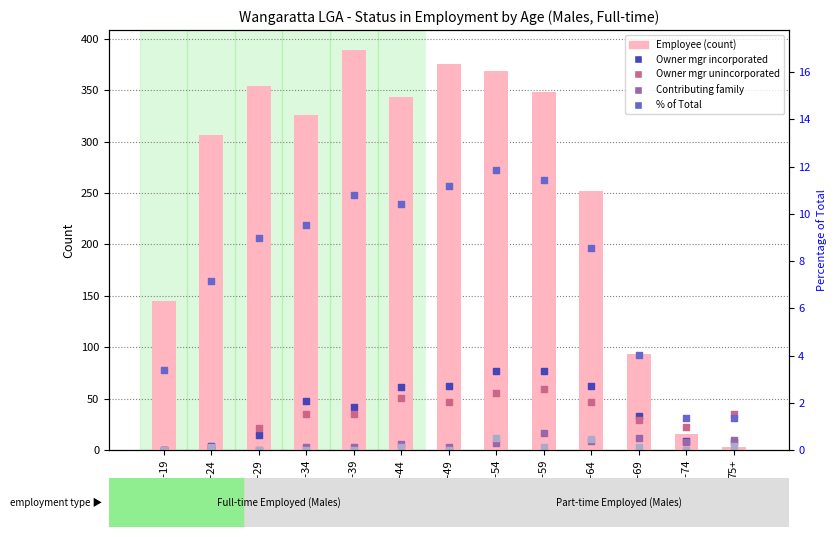

Is the value of Owner mgr unincorporated at 60-64 greater than the value of Owner mgr incorporated at 25-29?

Yes